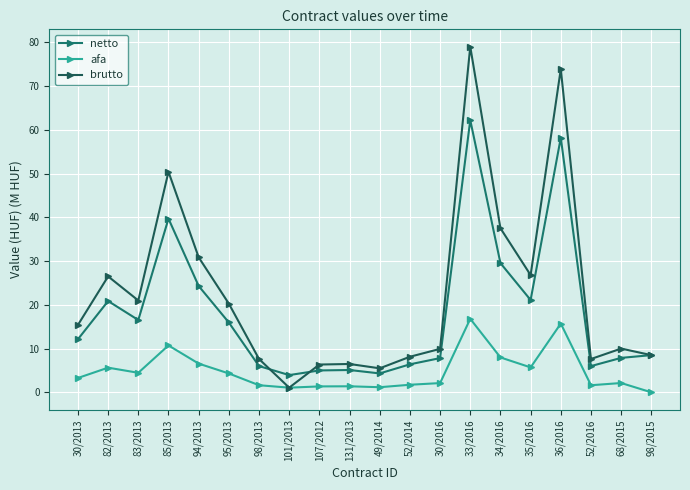

In brutto, how many points are lower than both neighbors (excluding endpoints)?

5